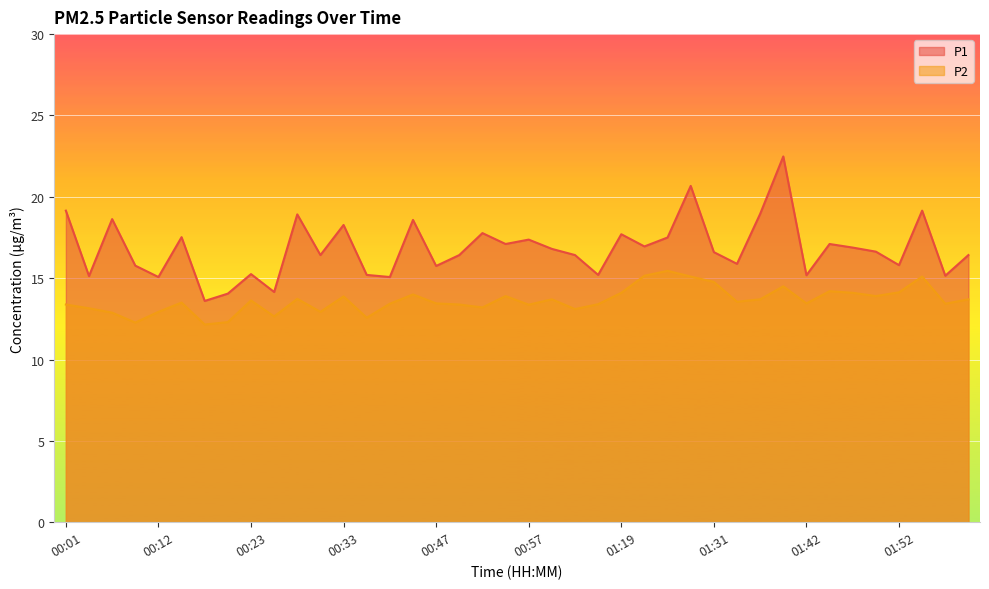

At which label does P1 reach its minimum?

00:18